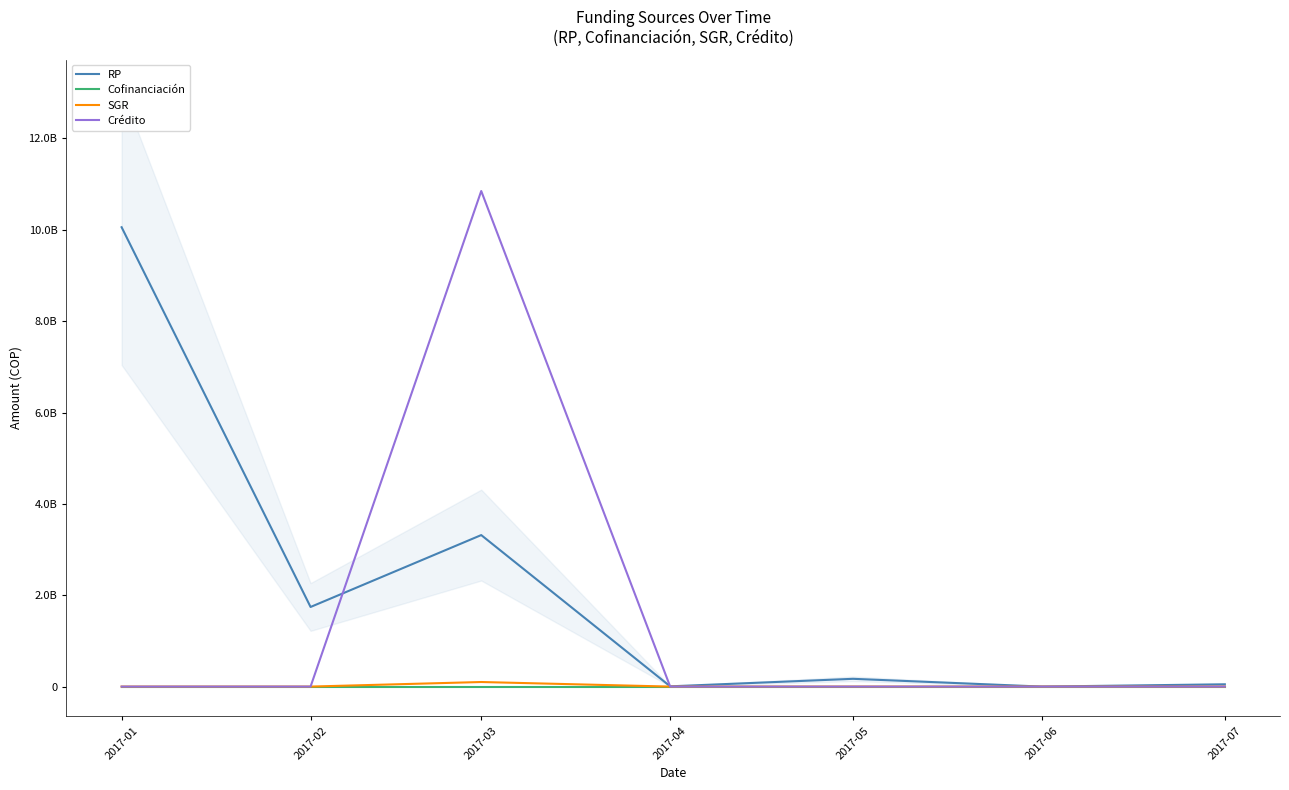

Count the number of categories in the chart.

7